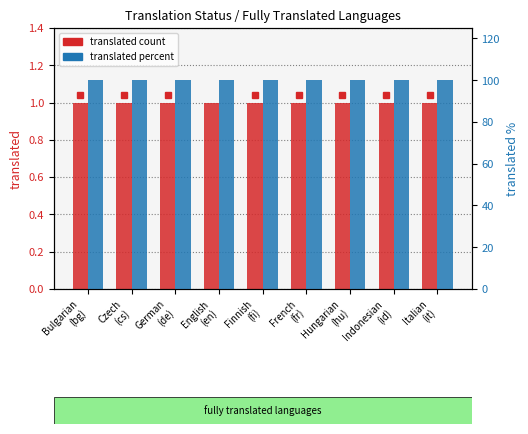

Which series changed the most between Finnish
(fi) and French
(fr)?

translated count